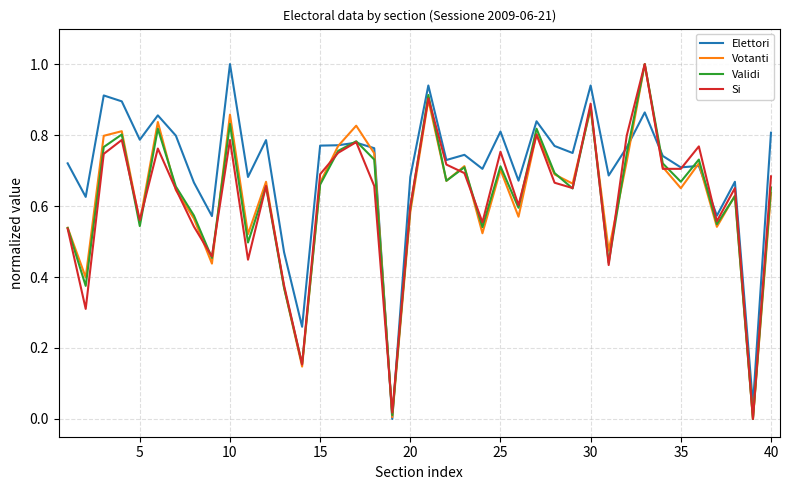

How many lines are shown in the chart?

4